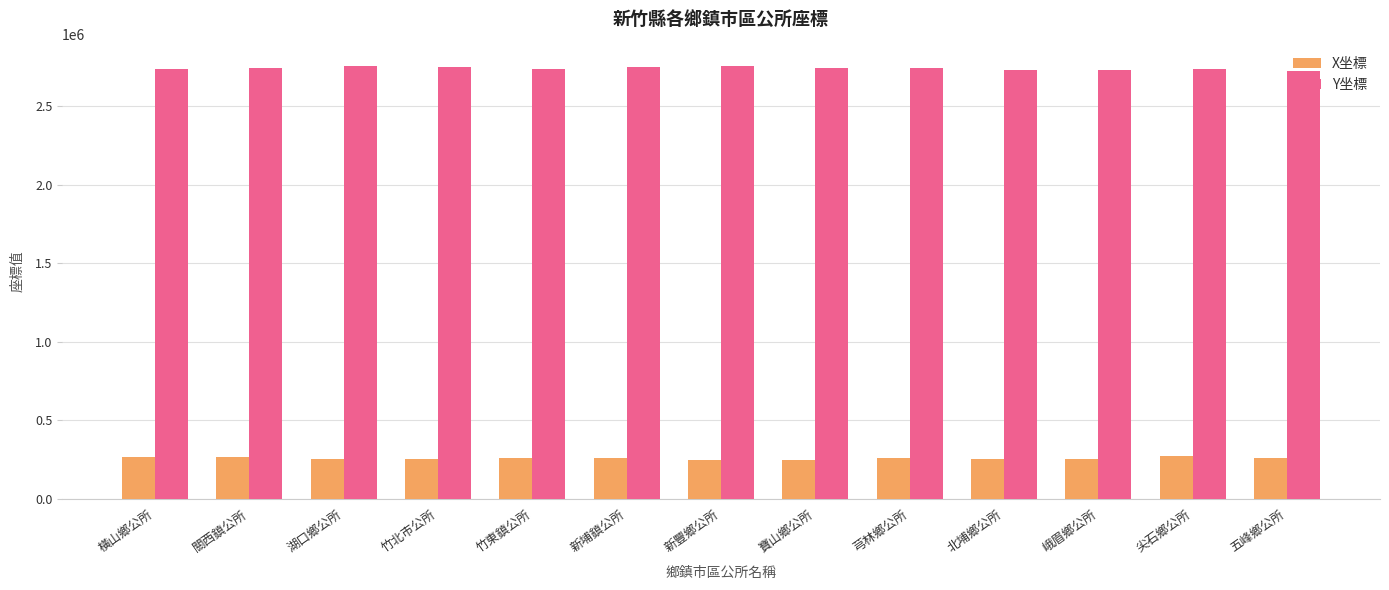

Rank the series at 竹東鎮公所 from lowest to highest value.

X坐標, Y坐標